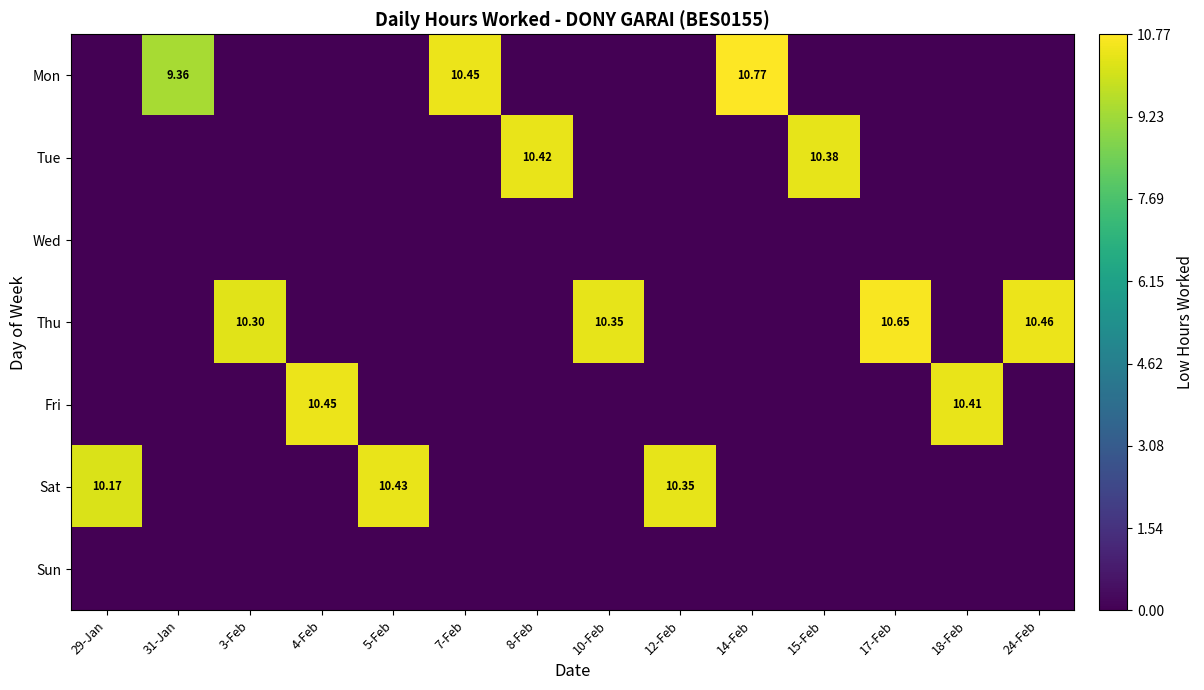

The value of Thu at 4-Feb is -7.4. True or false?

False